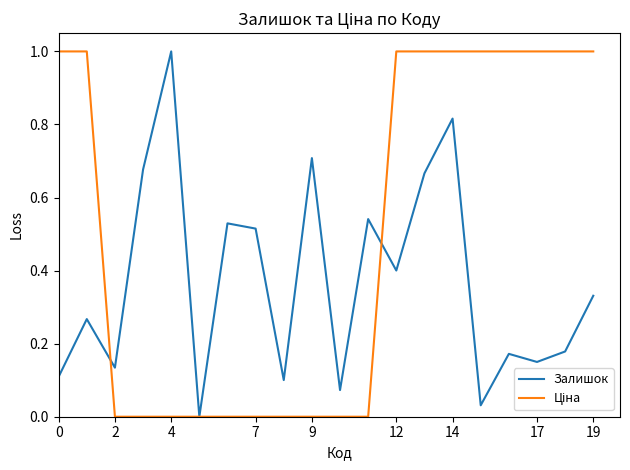

What is the maximum value shown in the chart?

1.0